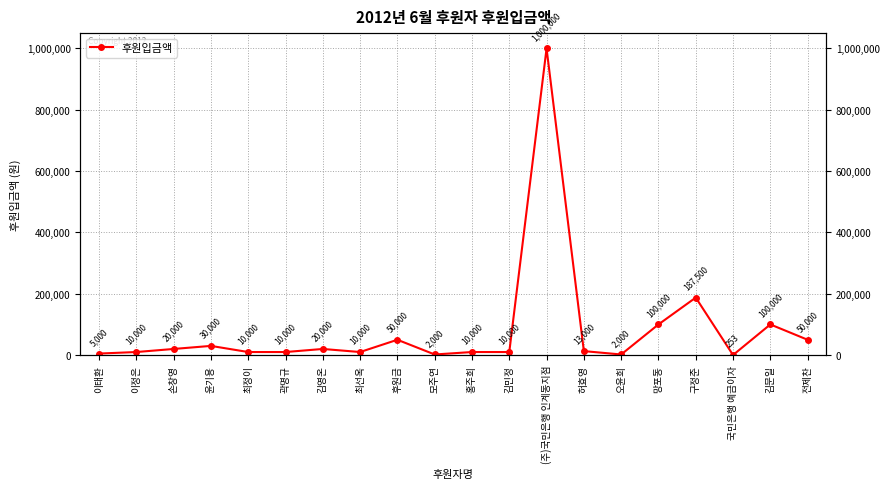

List the labels in order of value, smallest first.

국민은행 예금이자, 모주연, 오윤희, 이태환, 이정은, 최정이, 곽명규, 최선옥, 홍주희, 김민정, 허효영, 손창영, 김영온, 윤기용, 후원금, 전제찬, 망포동, 김문일, 구정준, (주)국민은행 인계동지점